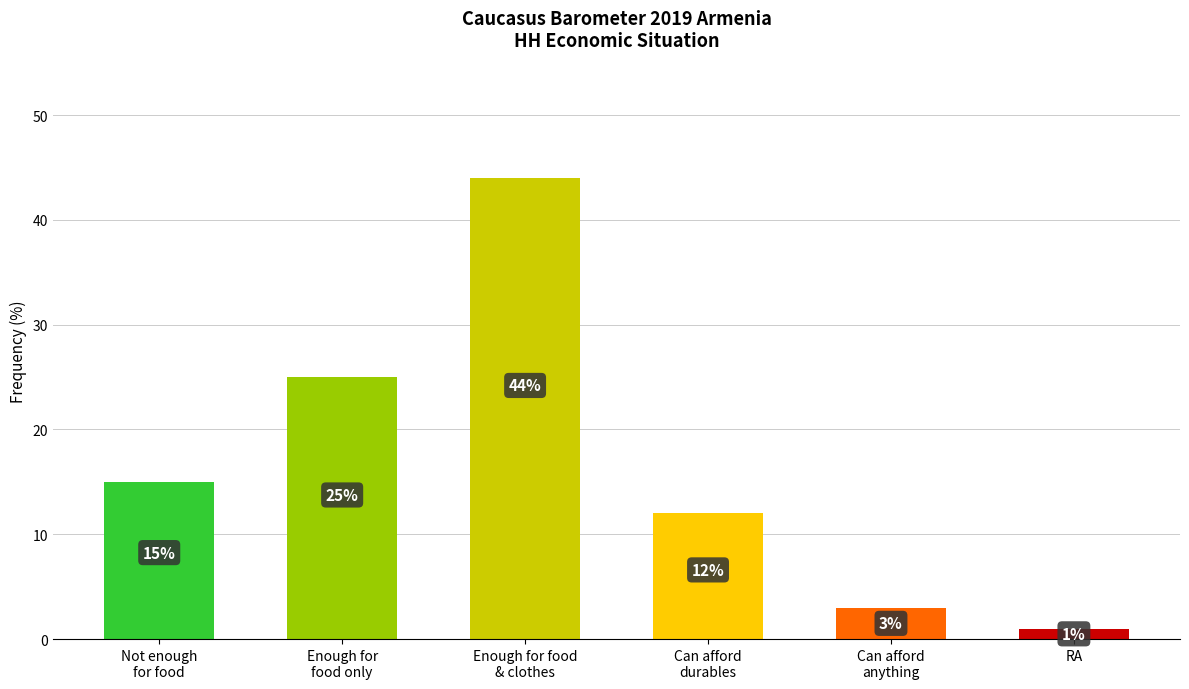

What is the sum of the values at Not enough
for food and Can afford
durables?

27